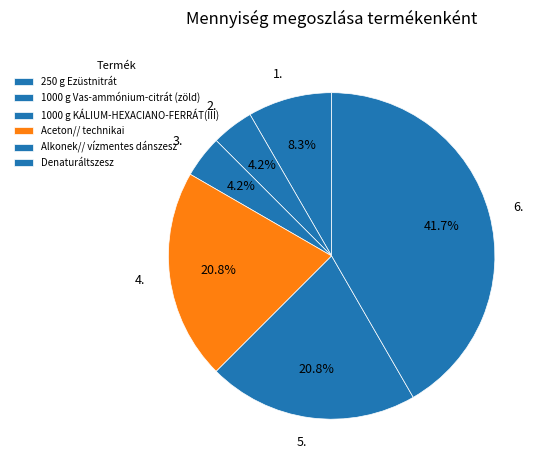

Does any single category account for the majority?

No